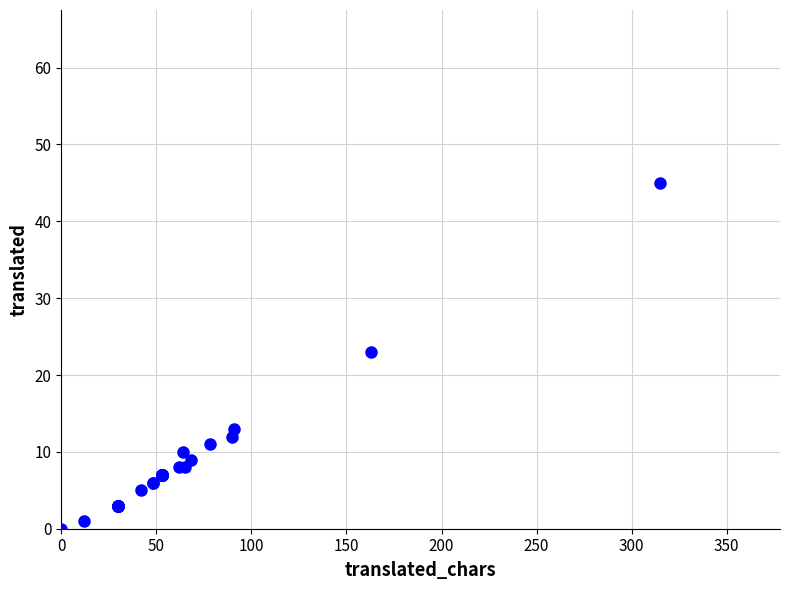

What Y value in the scatter plot is closest to 22?

23